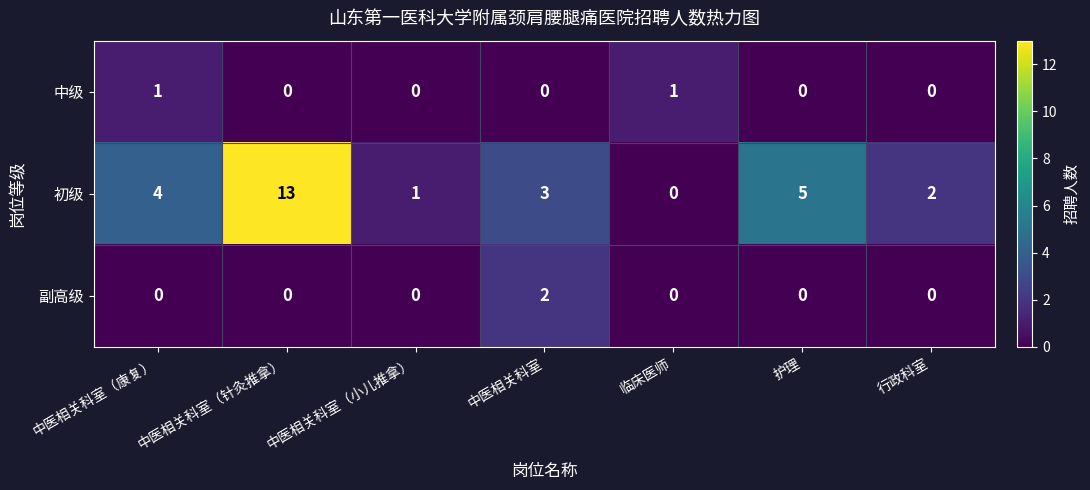

Where is 初级 nearest to the value 6?

护理